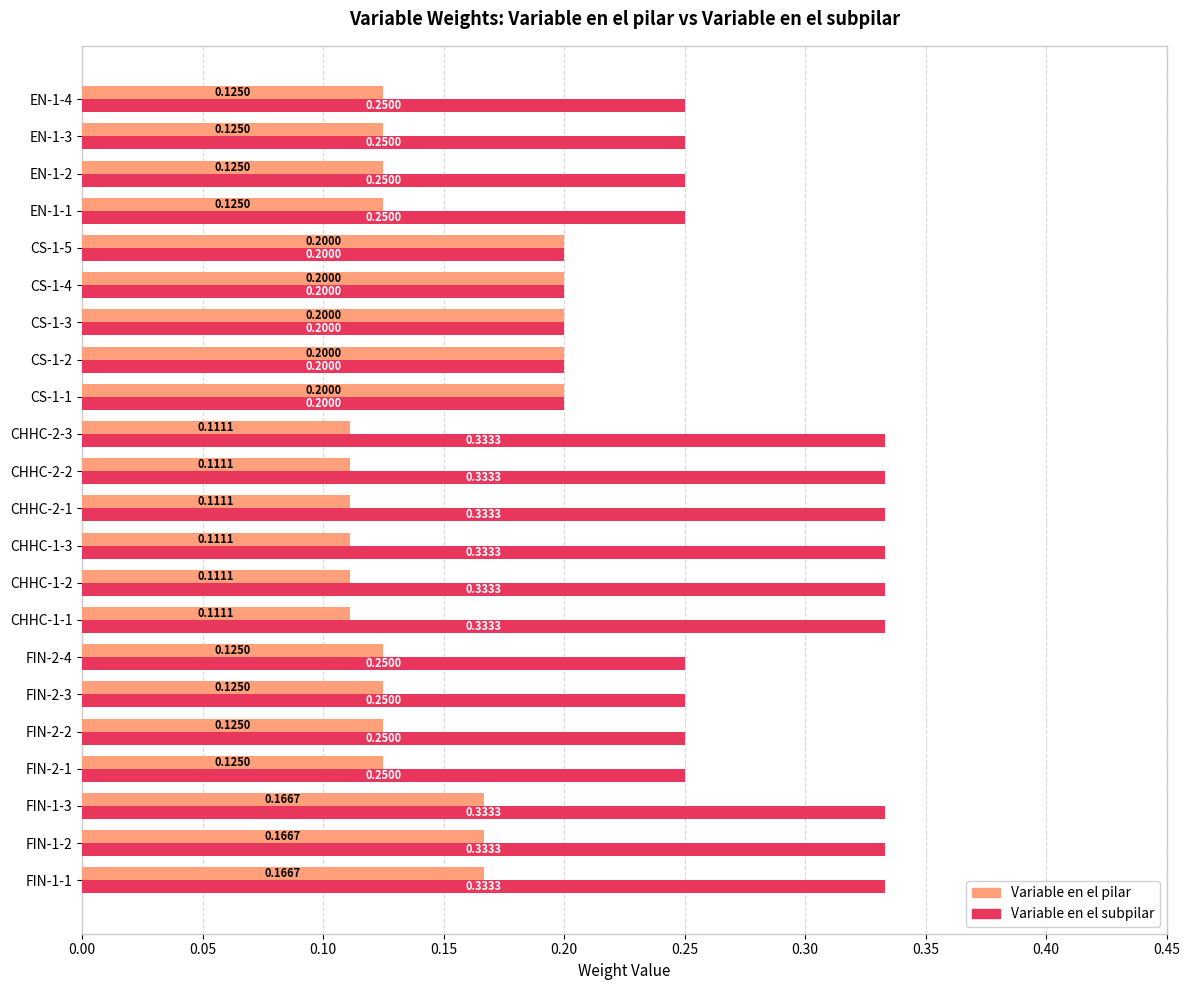

Rank the series by their maximum value, from lowest to highest.

Variable en el pilar, Variable en el subpilar